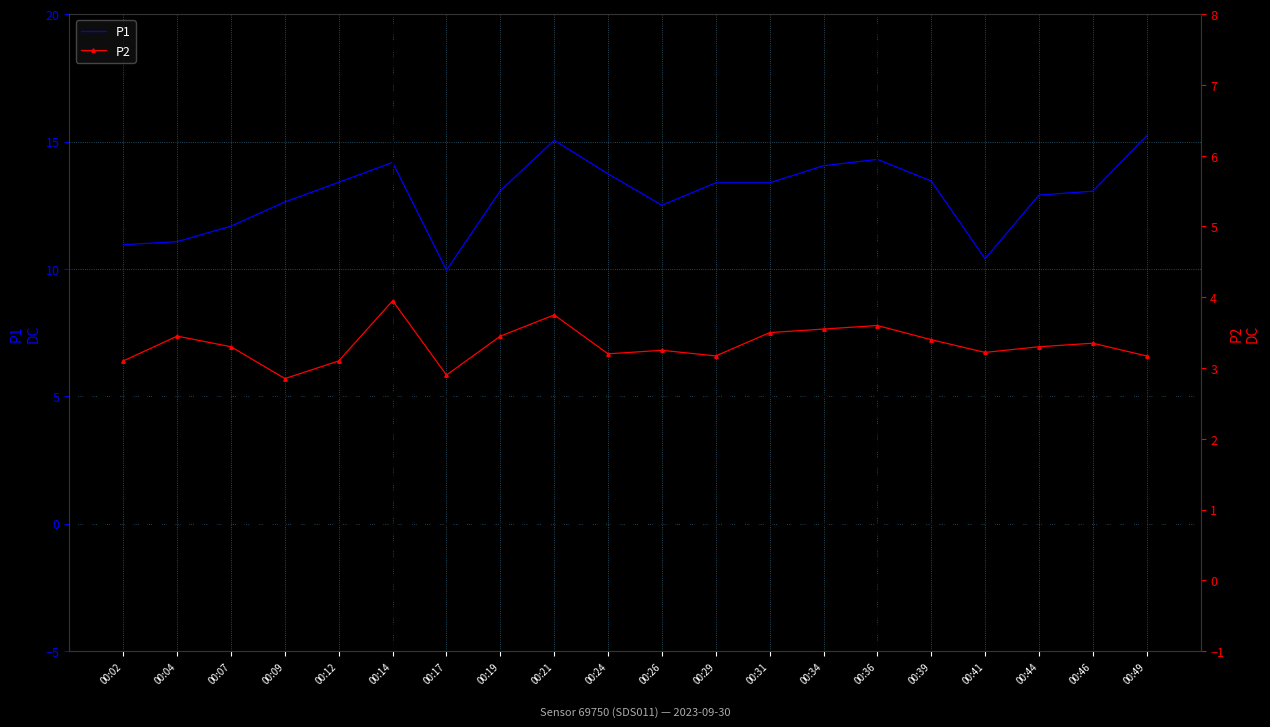

Rank the categories by P1 value from highest to lowest.

00:49, 00:21, 00:36, 00:14, 00:34, 00:24, 00:39, 00:12, 00:29, 00:31, 00:19, 00:46, 00:44, 00:09, 00:26, 00:07, 00:04, 00:02, 00:41, 00:17